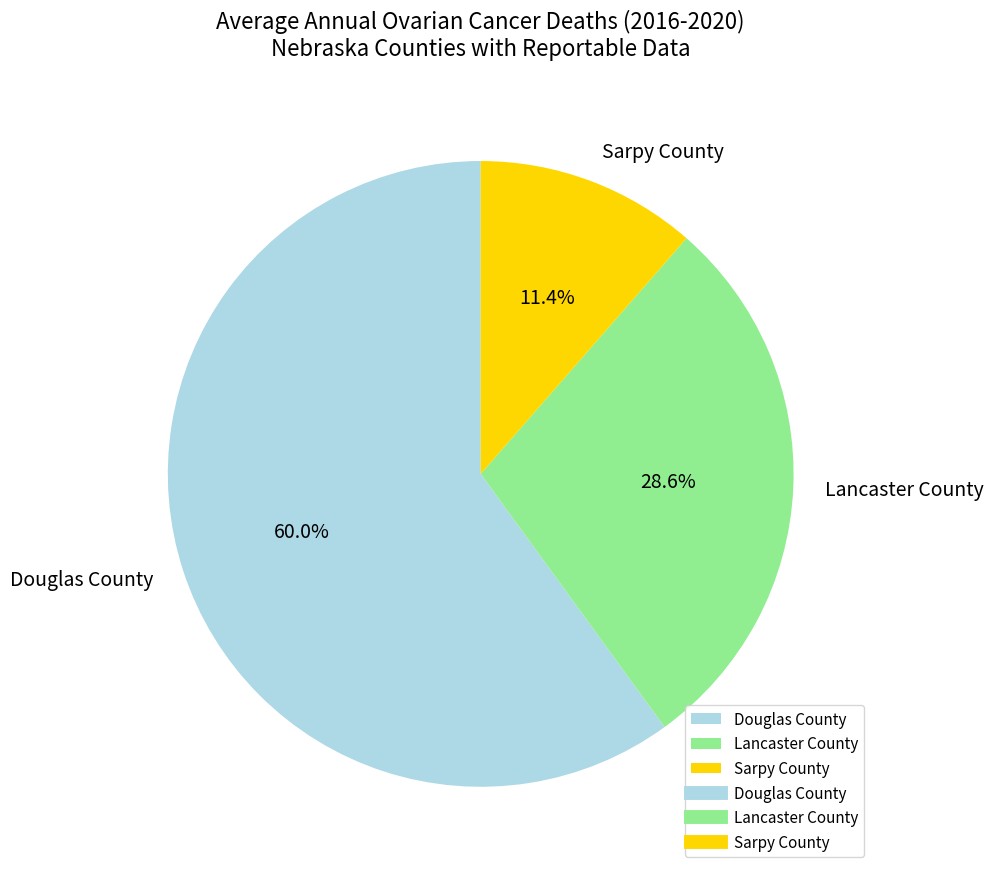

Rank the categories by value from highest to lowest.

Douglas County, Lancaster County, Sarpy County